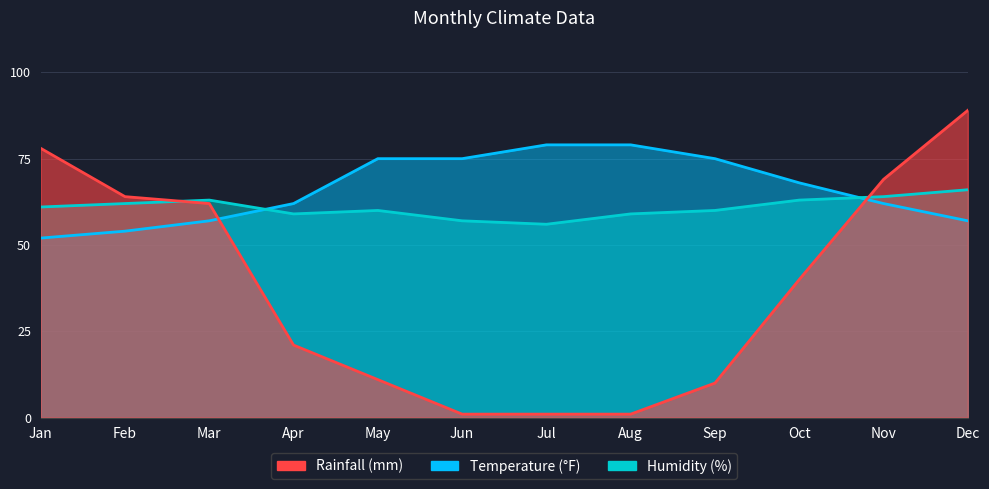

True or false: Temperature (°F) has more than 0 points higher than both neighbors.

False